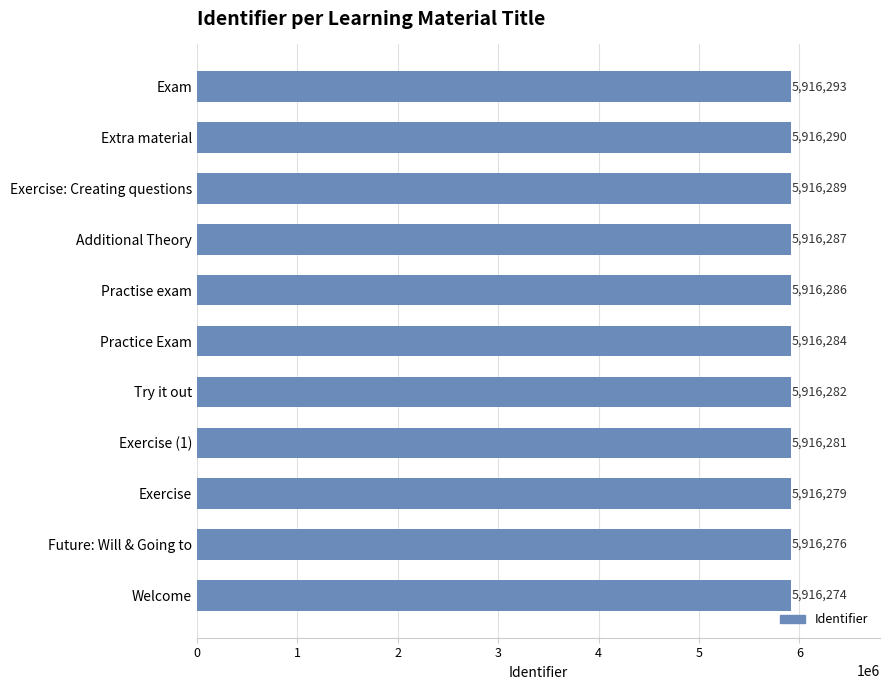

List the labels in order of value, smallest first.

Welcome, Future: Will & Going to, Exercise, Exercise (1), Try it out, Practice Exam, Practise exam, Additional Theory, Exercise: Creating questions, Extra material, Exam